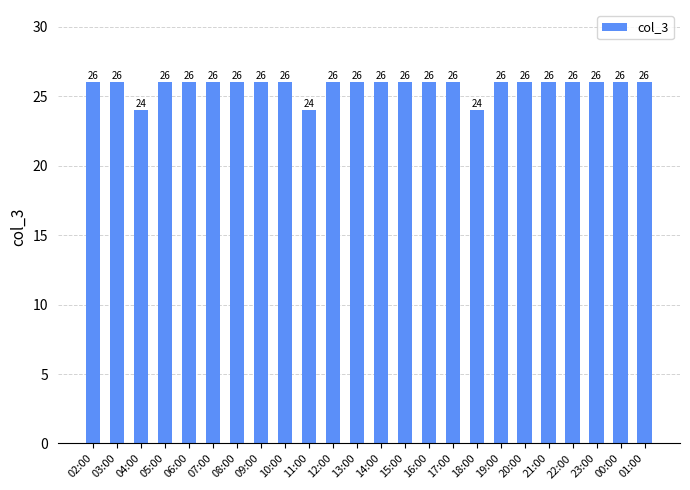

How many values are below 26?

3